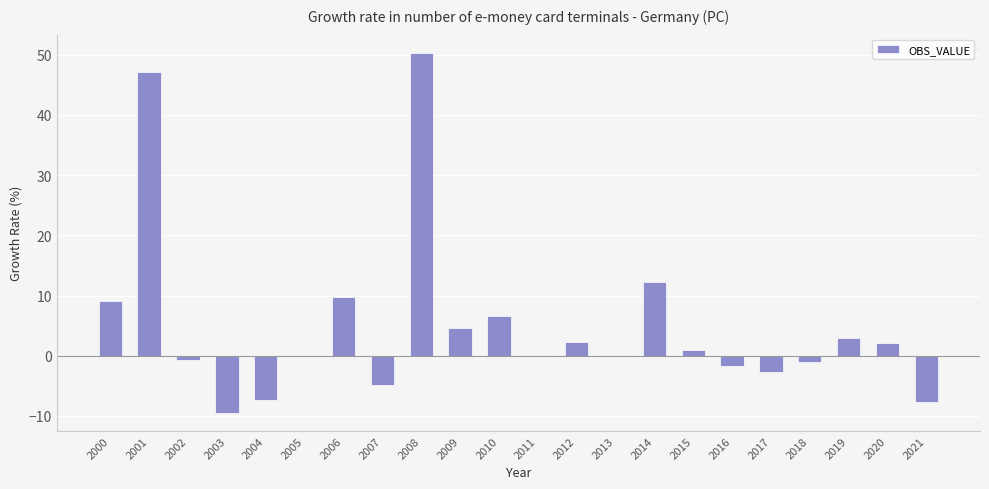

What is the change in value from 2000 to 2001?

+38.1